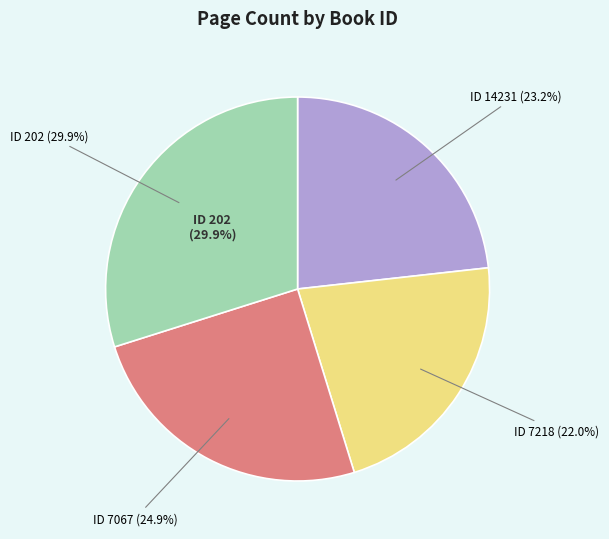

Does 14231 account for over 50% of the chart?

No